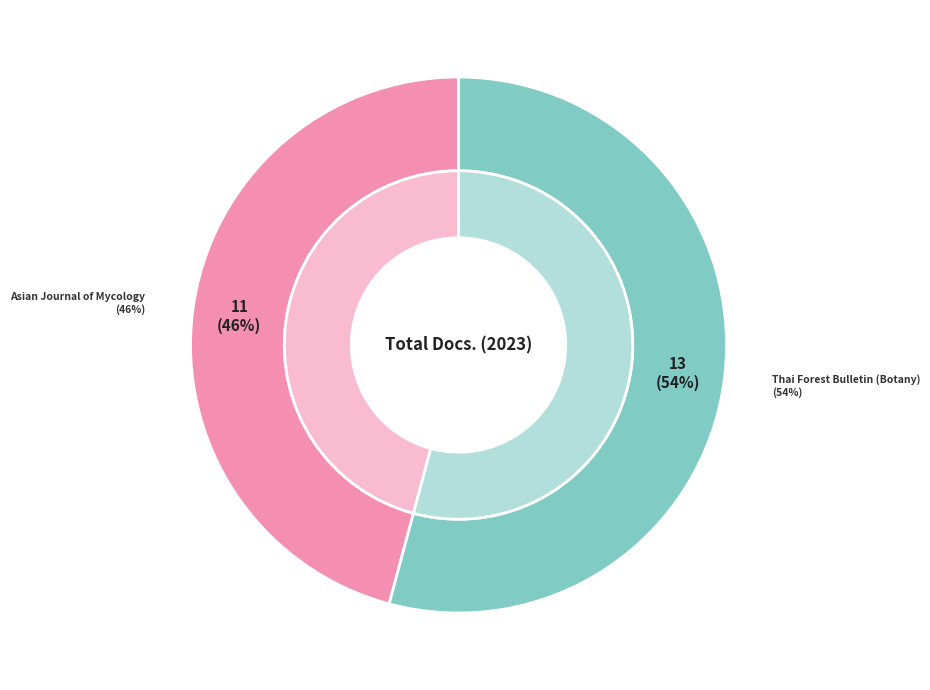

What is the change in value from Asian Journal of Mycology to Thai Forest Bulletin (Botany)?

+2